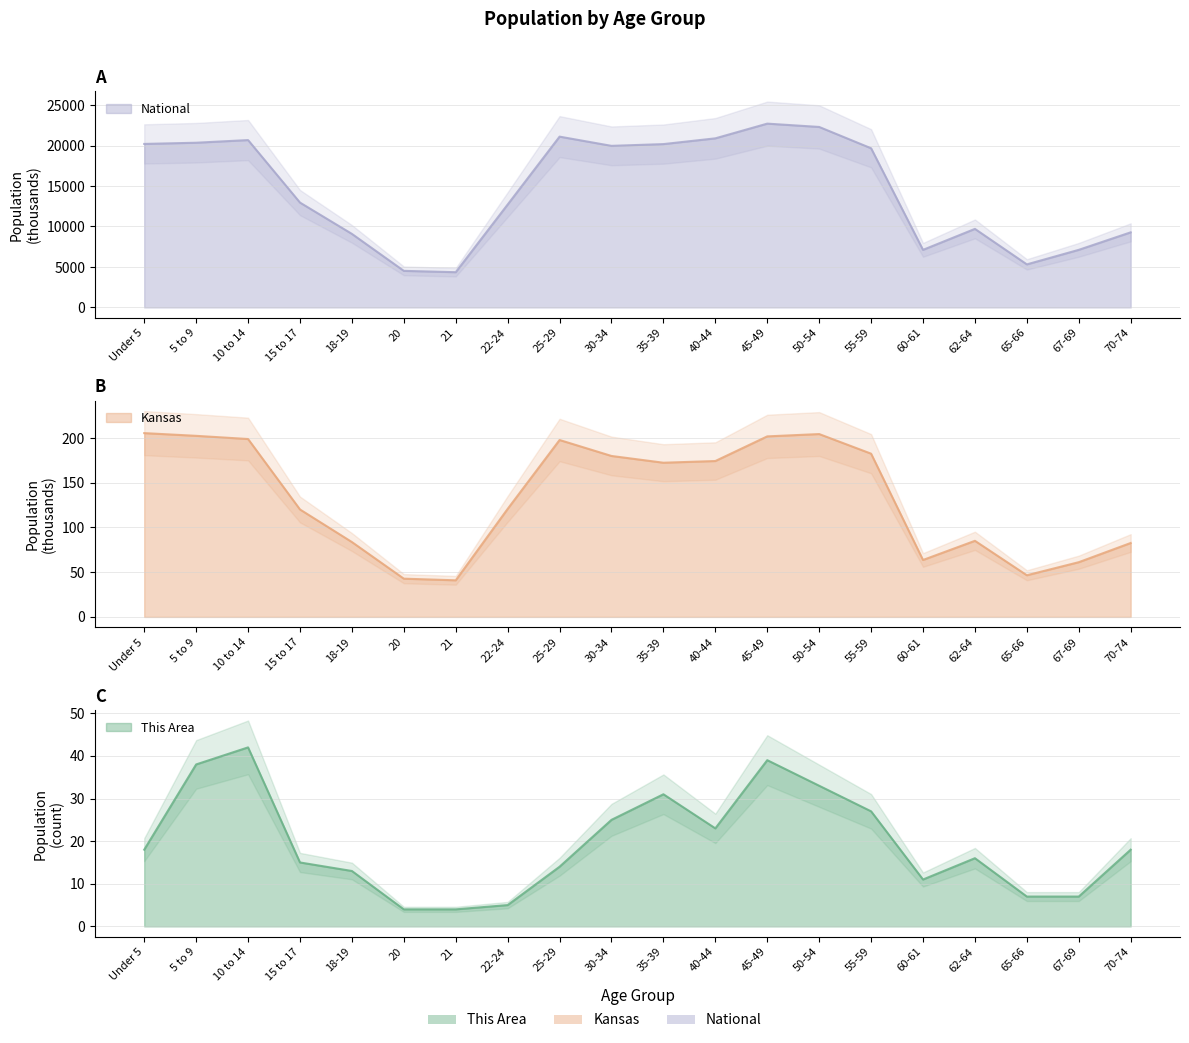

How many interior local peaks does the Kansas series have?

3